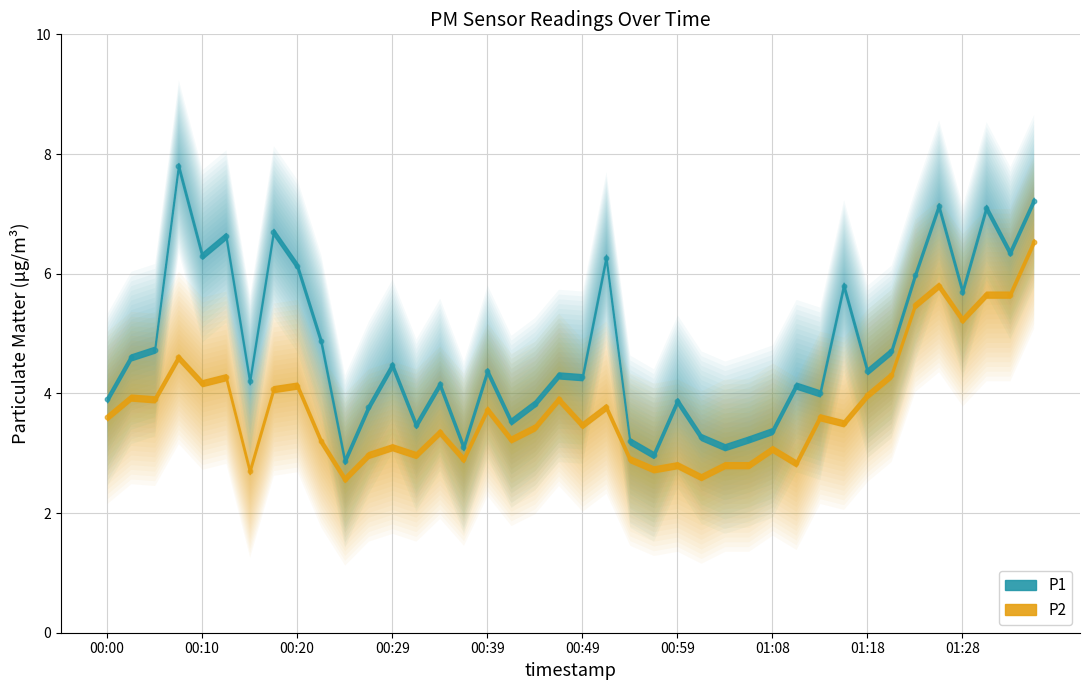

Which series has the largest total across all categories?

P1